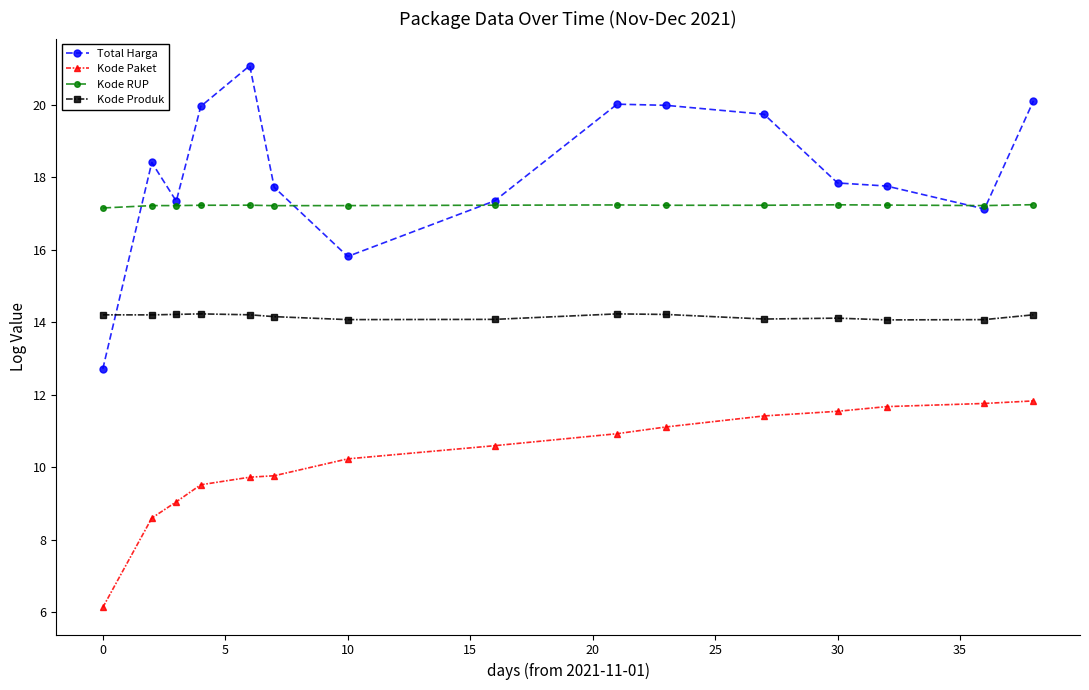

Which series has the widest spread of values?

Total Harga